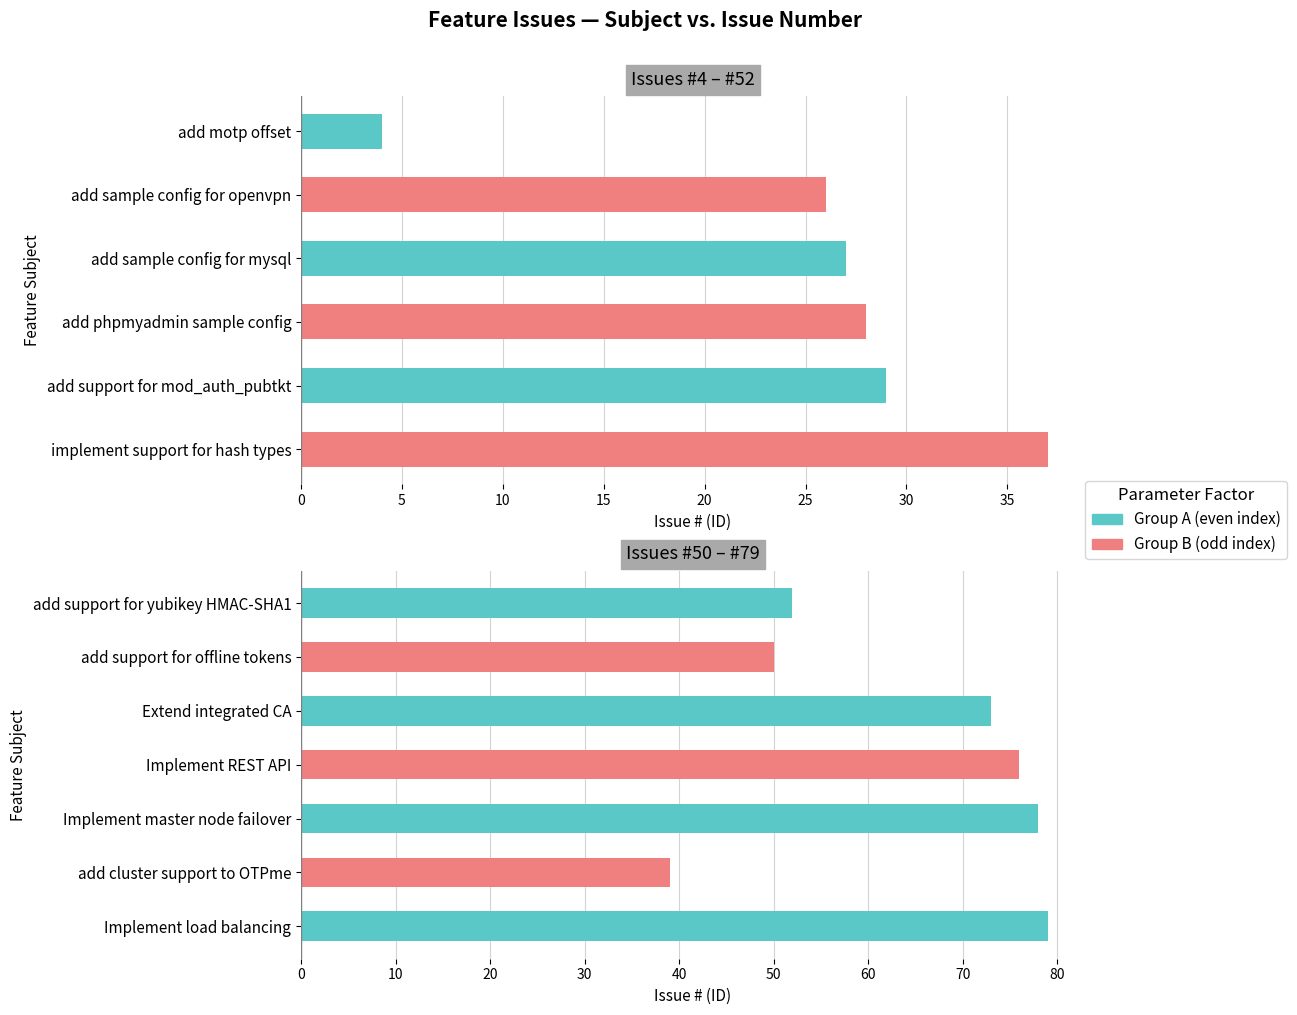

Rank the categories by value from highest to lowest.

Implement load balancing, Implement master node failover, Implement REST API, Extend integrated CA, add support for yubikey HMAC-SHA1, add support for offline tokens, add cluster support to OTPme, implement support for hash types, add support for mod_auth_pubtkt, add phpmyadmin sample config, add sample config for mysql, add sample config for openvpn, add motp offset